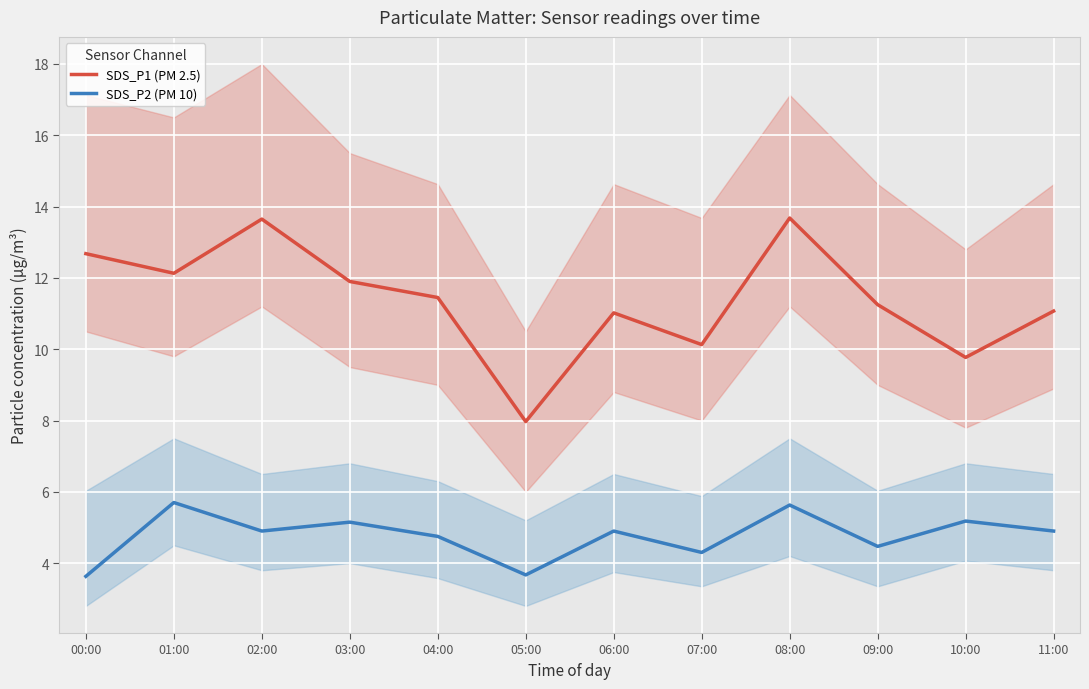

Reading left to right, list all the values displayed in this chart.

SDS_P1 (PM 2.5): 00:00=12.7	01:00=12.1	02:00=13.7	03:00=11.9	04:00=11.4	05:00=8.0	06:00=11.0	07:00=10.1	08:00=13.7	09:00=11.2	10:00=9.8	11:00=11.1
SDS_P2 (PM 10): 00:00=3.6	01:00=5.7	02:00=4.9	03:00=5.2	04:00=4.8	05:00=3.7	06:00=4.9	07:00=4.3	08:00=5.6	09:00=4.5	10:00=5.2	11:00=4.9